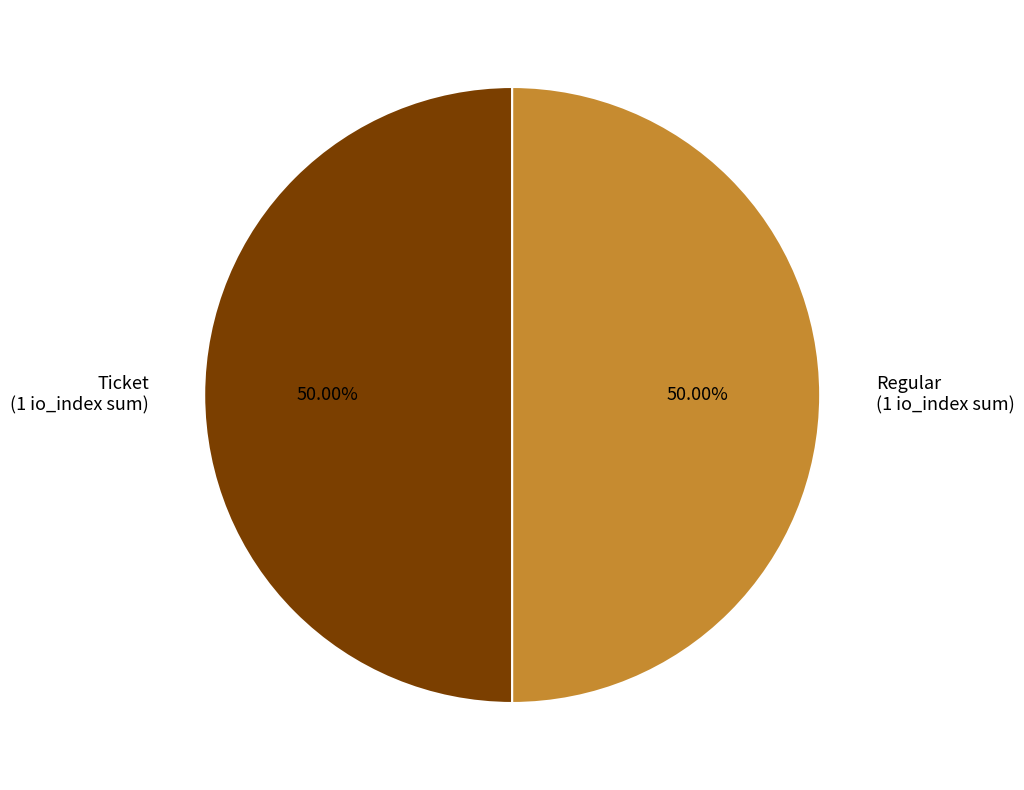

Do Ticket (1 io_index sum) and Regular (1 io_index sum) together represent more than half of the pie?

Yes